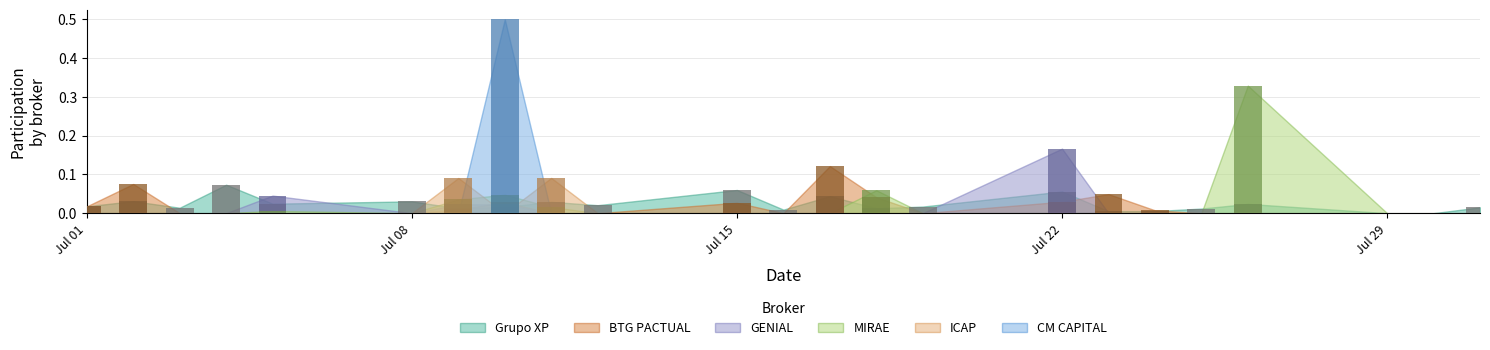

List the labels in order of ICAP value, smallest first.

2024-07-01, 2024-07-02, 2024-07-03, 2024-07-04, 2024-07-05, 2024-07-08, 2024-07-10, 2024-07-12, 2024-07-15, 2024-07-16, 2024-07-17, 2024-07-18, 2024-07-19, 2024-07-22, 2024-07-23, 2024-07-24, 2024-07-25, 2024-07-26, 2024-07-29, 2024-07-30, 2024-07-31, 2024-07-09, 2024-07-11